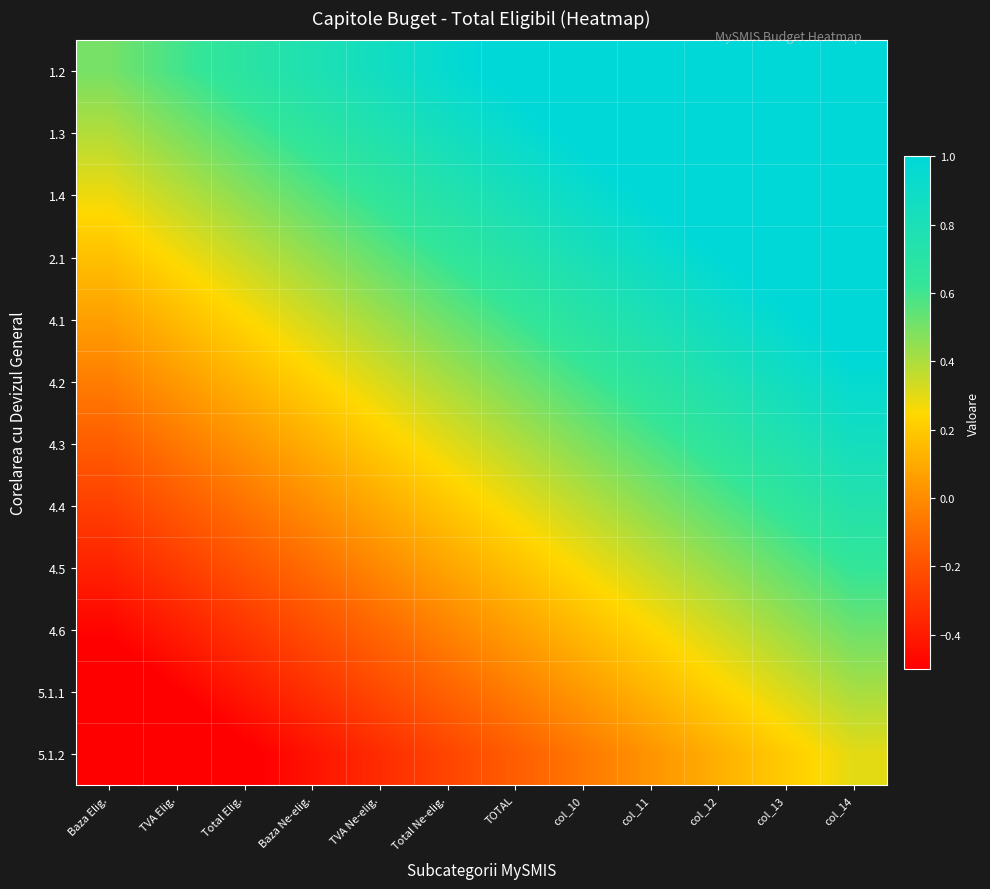

Rank the series by their maximum value, from highest to lowest.

1.2, 1.3, 1.4, 2.1, 4.1, 4.2, 4.3, 4.4, 4.5, 4.6, 5.1.1, 5.1.2